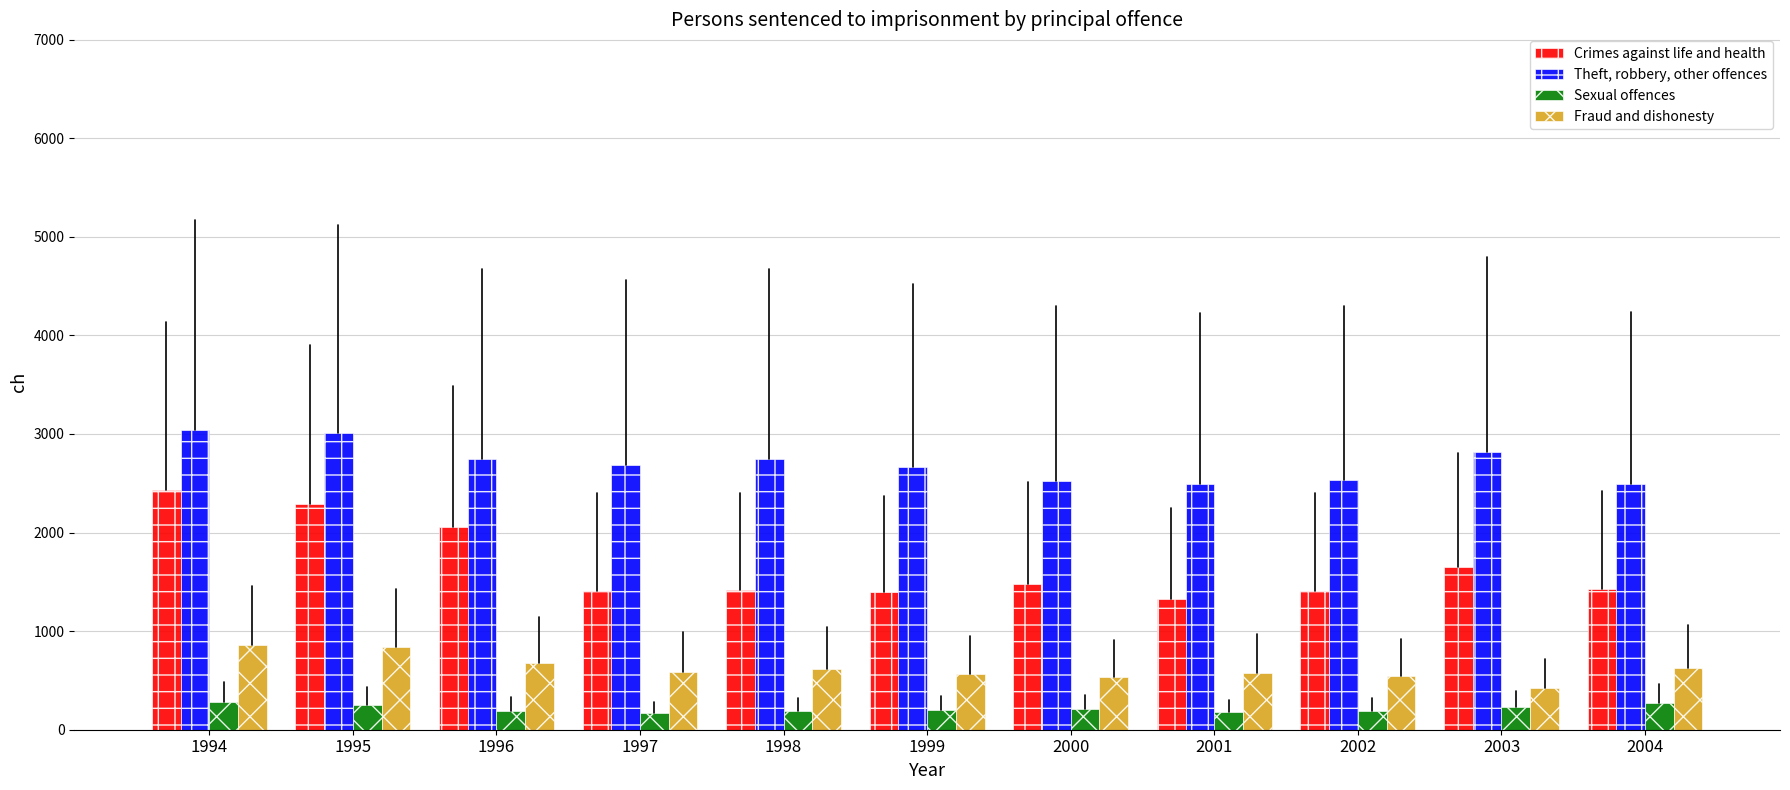

Rank the series by their maximum value, from highest to lowest.

Theft, robbery, other offences, Crimes against life and health, Fraud and dishonesty, Sexual offences